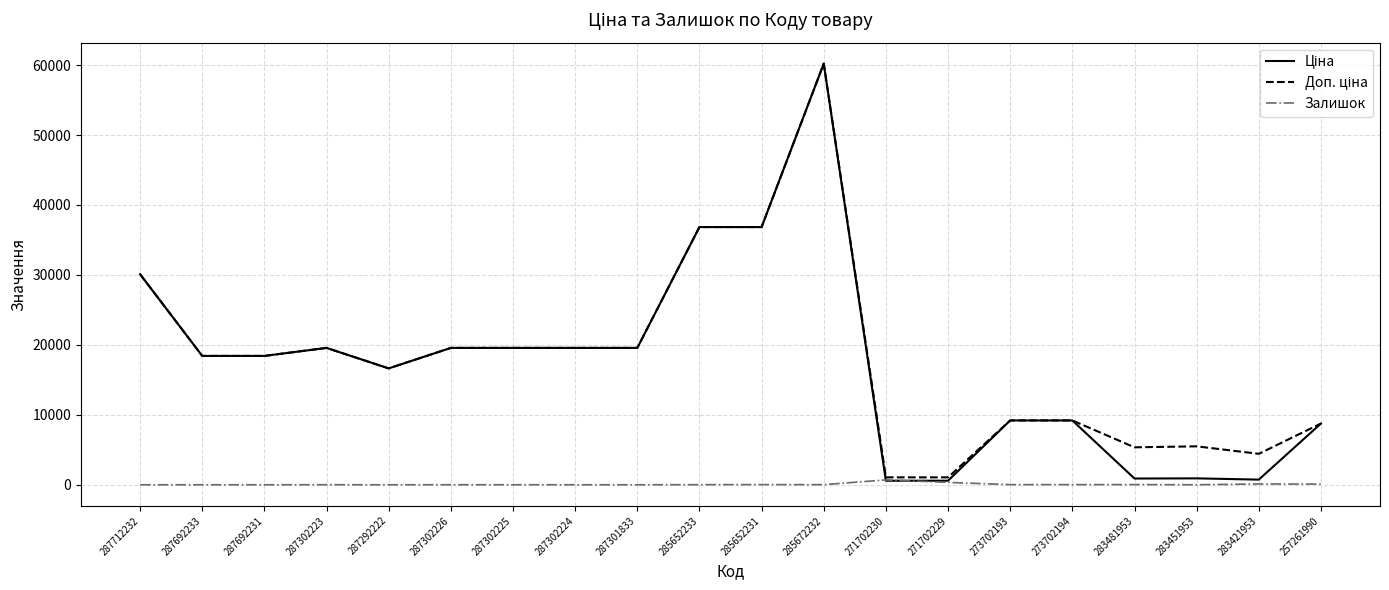

At which category is the sum across all series the highest?

285672232